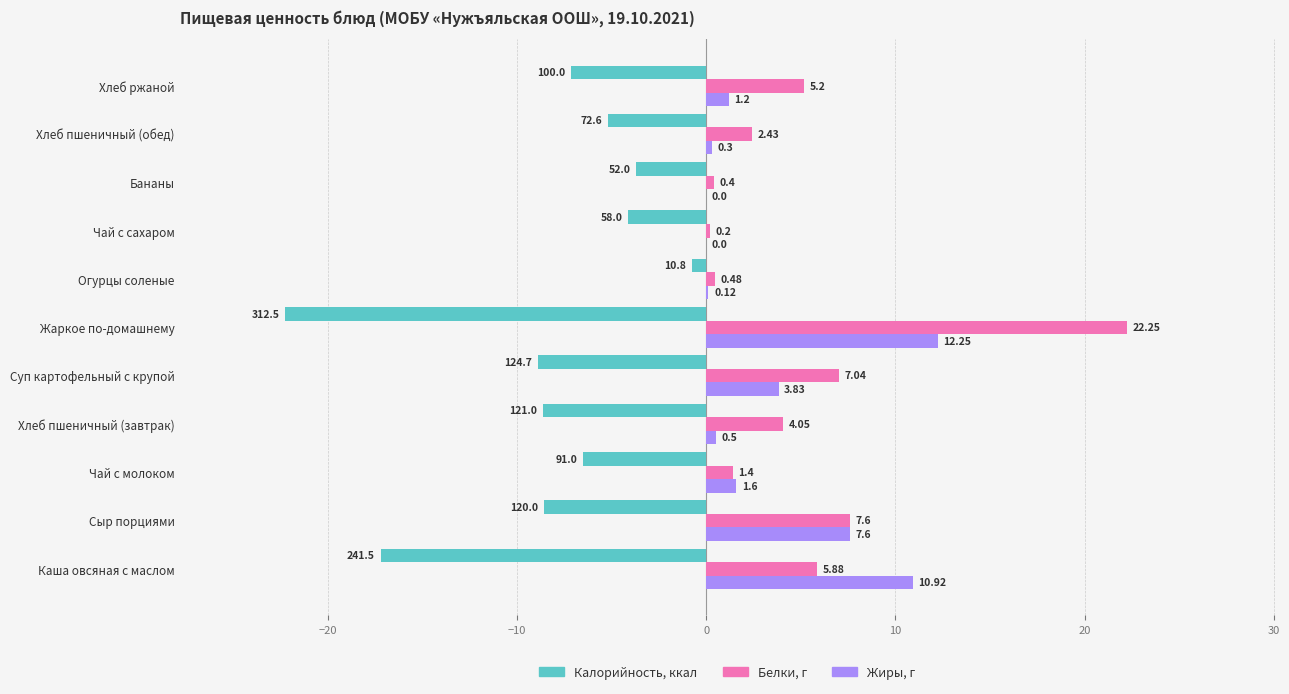

Which label corresponds to the largest value in the chart?

Жаркое по-домашнему